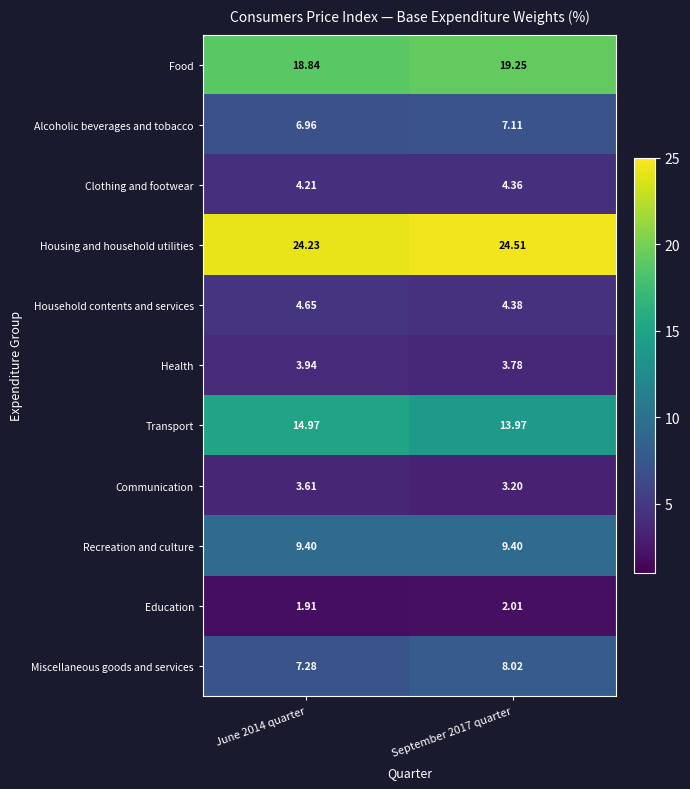

At June 2014 quarter, list the series in order from smallest to largest.

Education, Communication, Health, Clothing and footwear, Household contents and services, Alcoholic beverages and tobacco, Miscellaneous goods and services, Recreation and culture, Transport, Food, Housing and household utilities